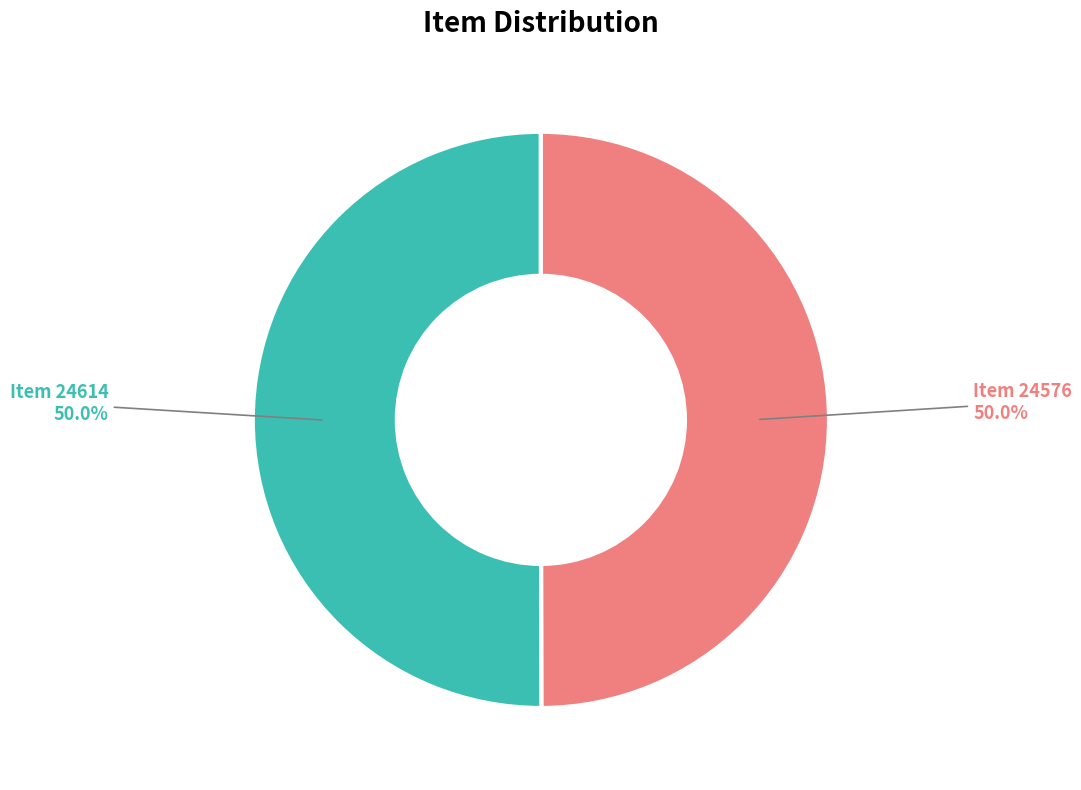

To the nearest percent, what portion does Item 24614 represent?

50%